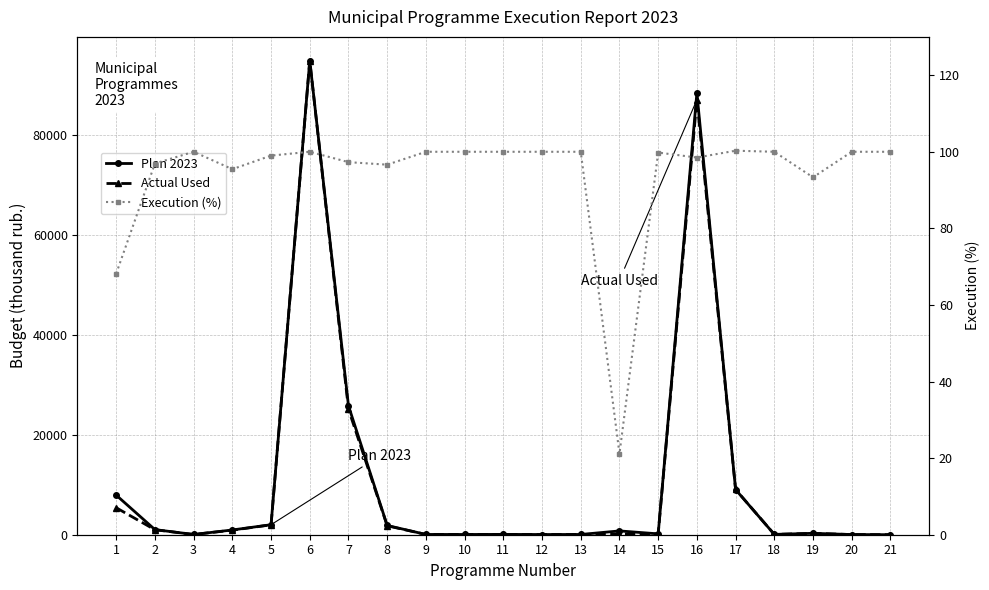

Is this an area chart (filled region under the line)?

No